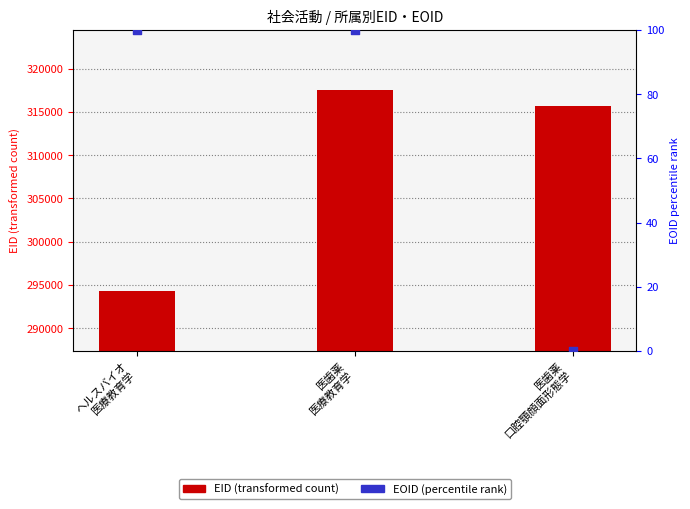

At which category is the sum across all series the highest?

医歯薬
医療教育学